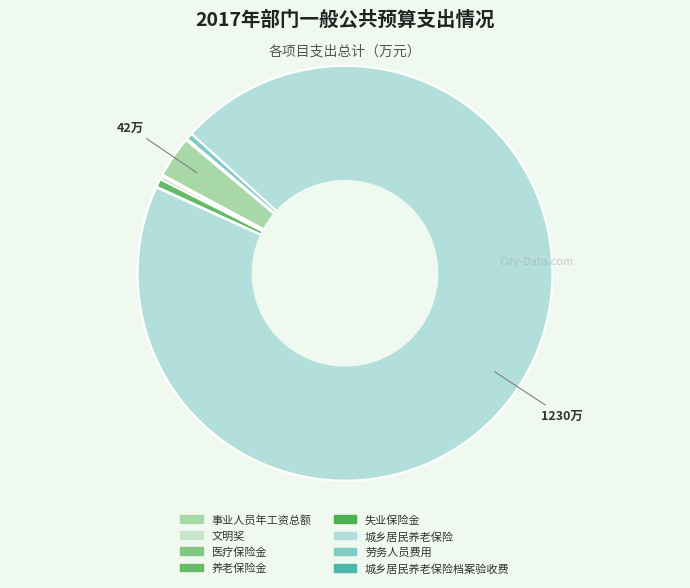

Rank the categories by value from lowest to highest.

失业保险金, 城乡居民养老保险档案验收费, 文明奖, 医疗保险金, 劳务人员费用, 养老保险金, 事业人员年工资总额, 城乡居民养老保险